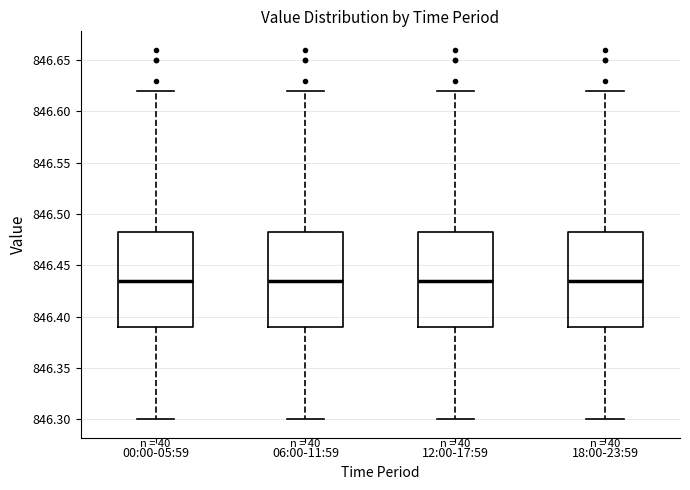

Reading left to right, read every box against the y-axis: the position of its median line, the range the box covers, and the ends of its whiskers. The values are not printed on the chart, so give them approximately, as read against the axis.

00:00-05:59: median 846.435, box 846.390 to 846.485, whiskers 846.300 to 846.620
06:00-11:59: median 846.435, box 846.390 to 846.485, whiskers 846.300 to 846.620
12:00-17:59: median 846.435, box 846.390 to 846.485, whiskers 846.300 to 846.620
18:00-23:59: median 846.435, box 846.390 to 846.485, whiskers 846.300 to 846.620